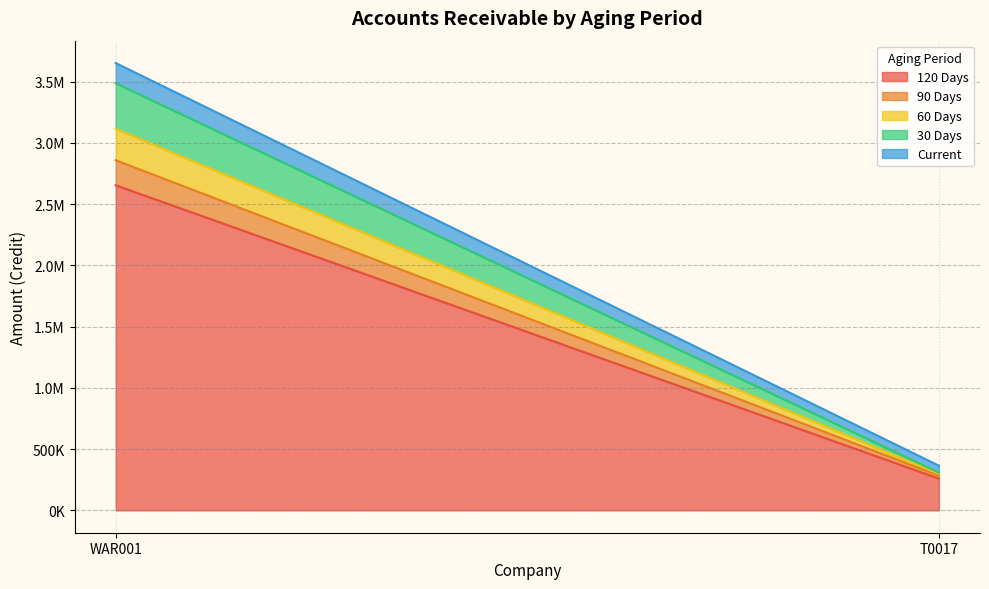

The Current series shows 102360.8 at T0017. True or false?

False